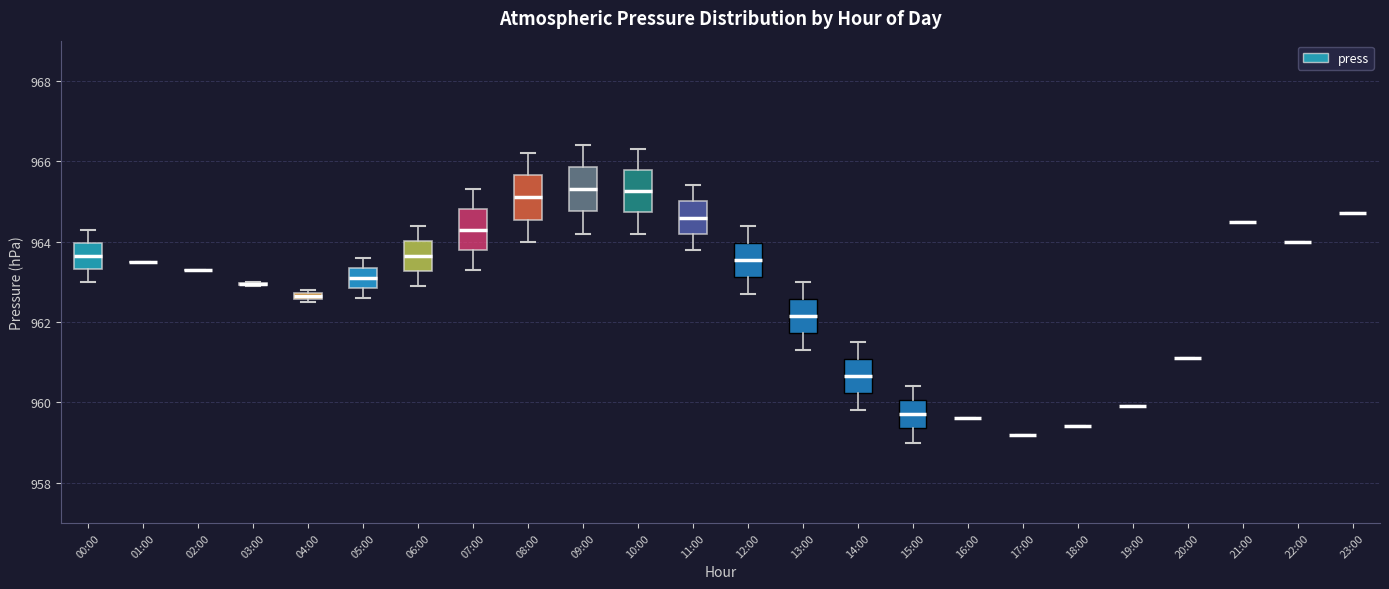

Where is the upper edge of the box for 07:00 on the y-axis? The values are not printed on the chart, so give them approximately, as read against the axis.

964.8